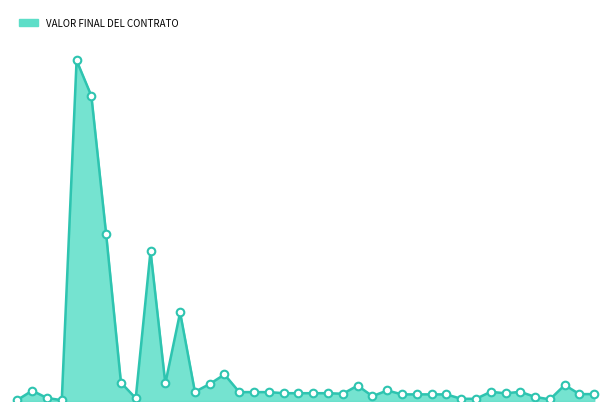

Does the chart have visible grid lines?

No